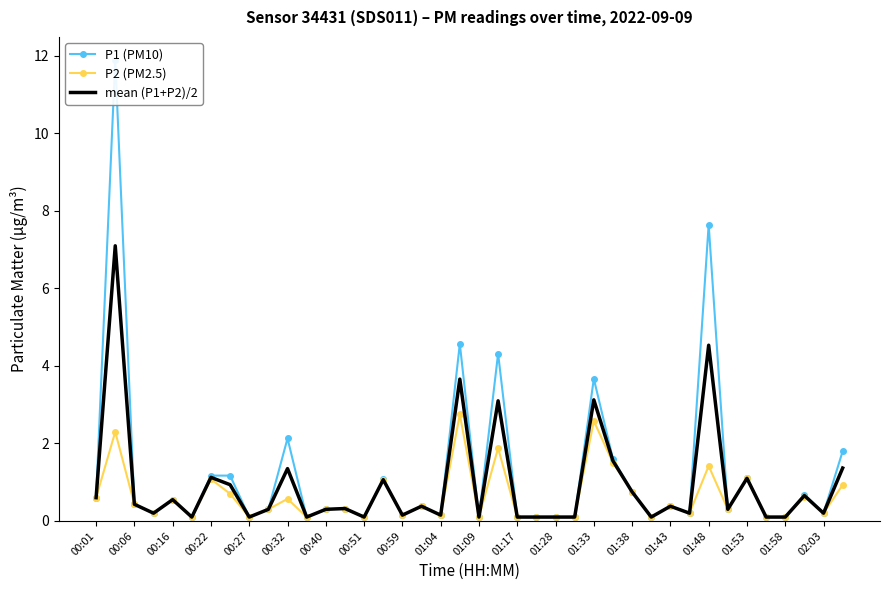

How many lines are shown in the chart?

3